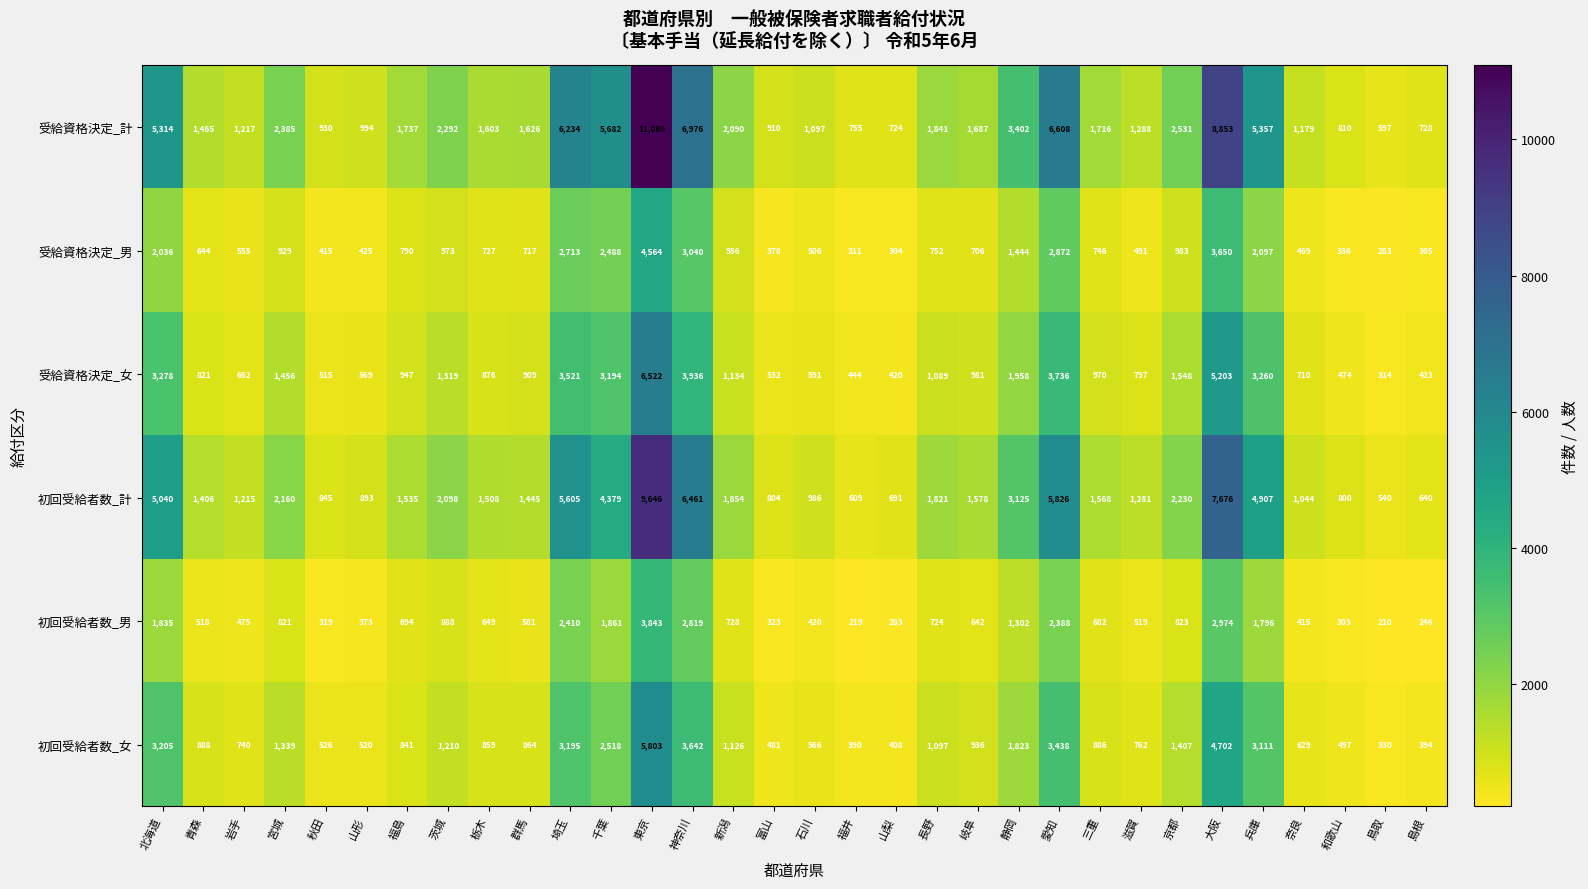

What is the smallest value displayed?

210